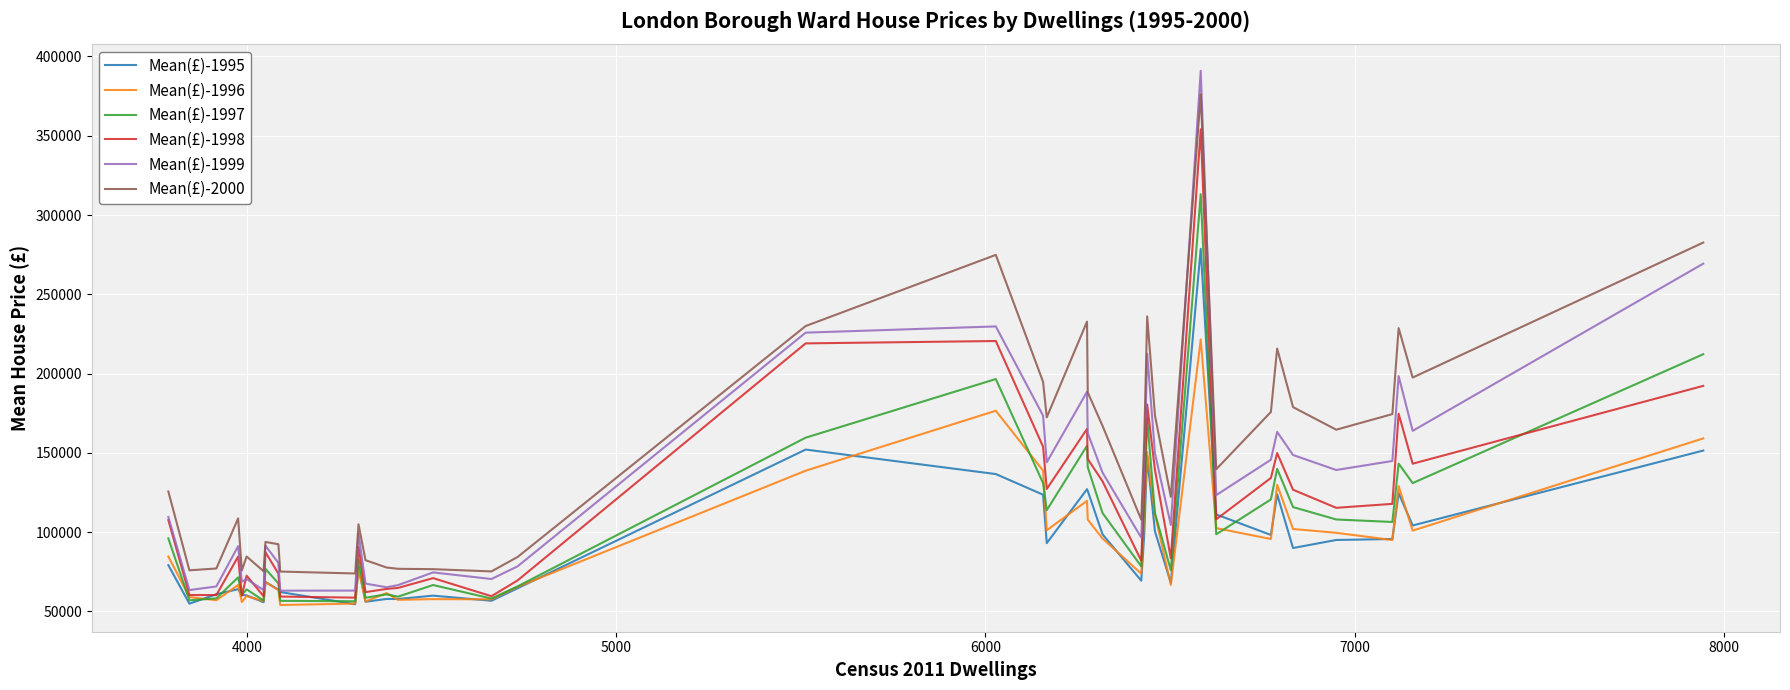

How many values in the Mean(£)-1997 series are below 98619?

20